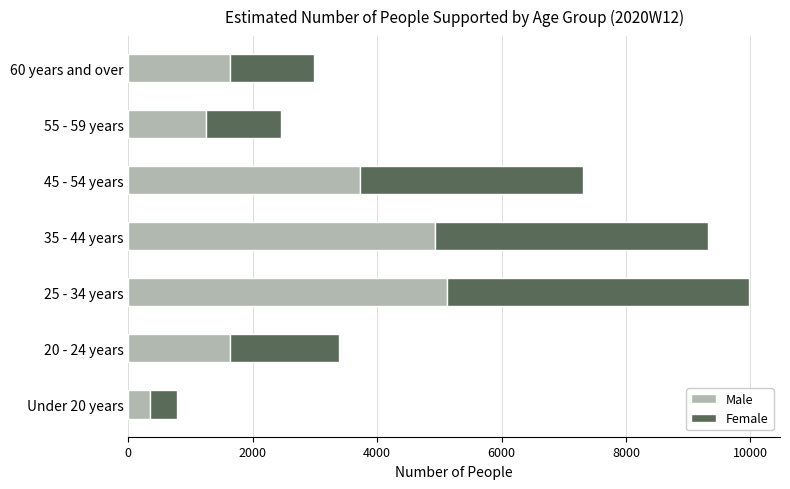

The value of Male at 20 - 24 years is 2684. True or false?

False